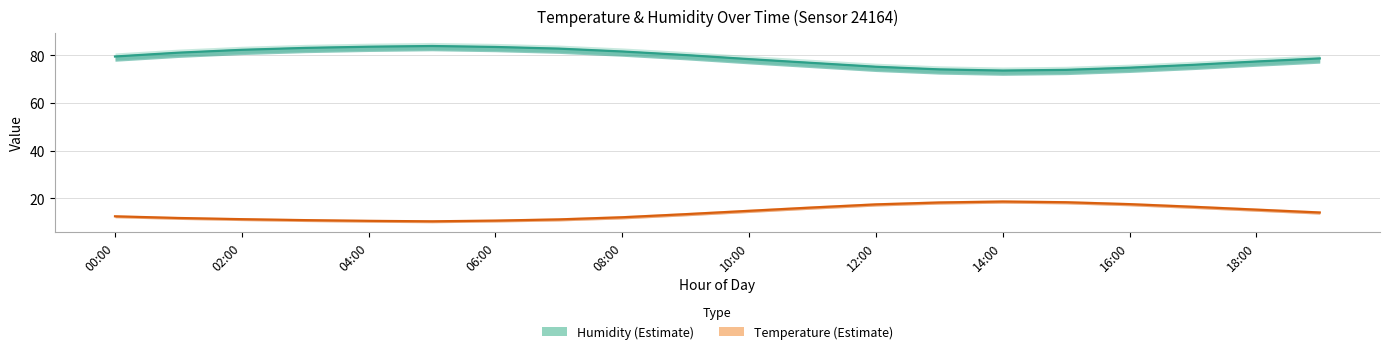

True or false: Humidity (Estimate) and Temperature (°C, Estimate) cross at least once.

False